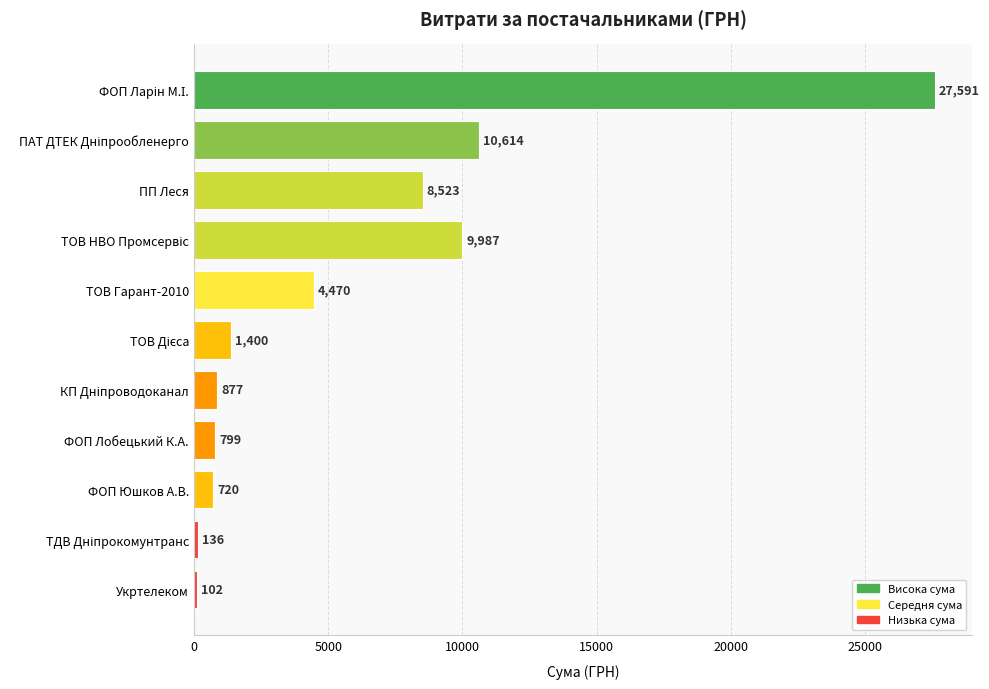

What value does the data have at ТОВ Гарант-2010?

4469.8